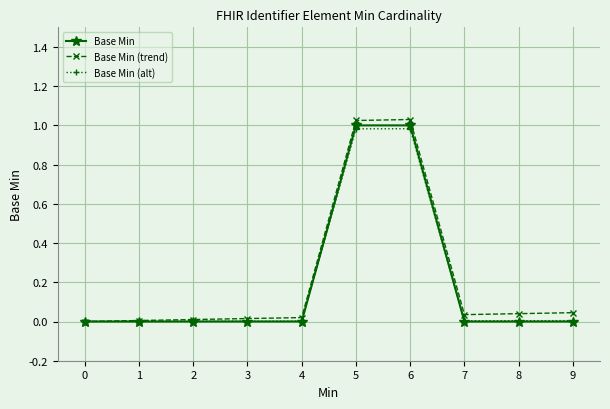

How many lines are shown in the chart?

3